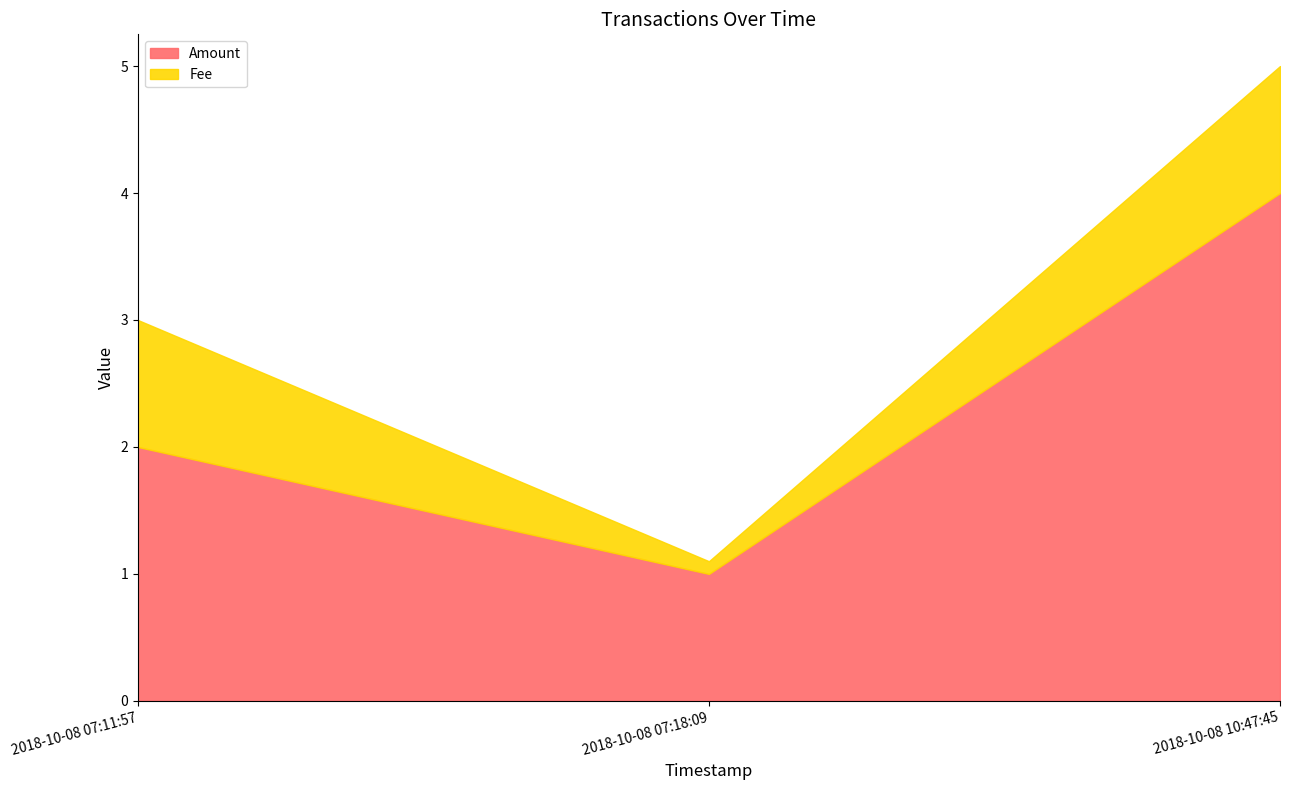

What is the approximate value of Amount at 2018-10-08 10:47:45?

4.0